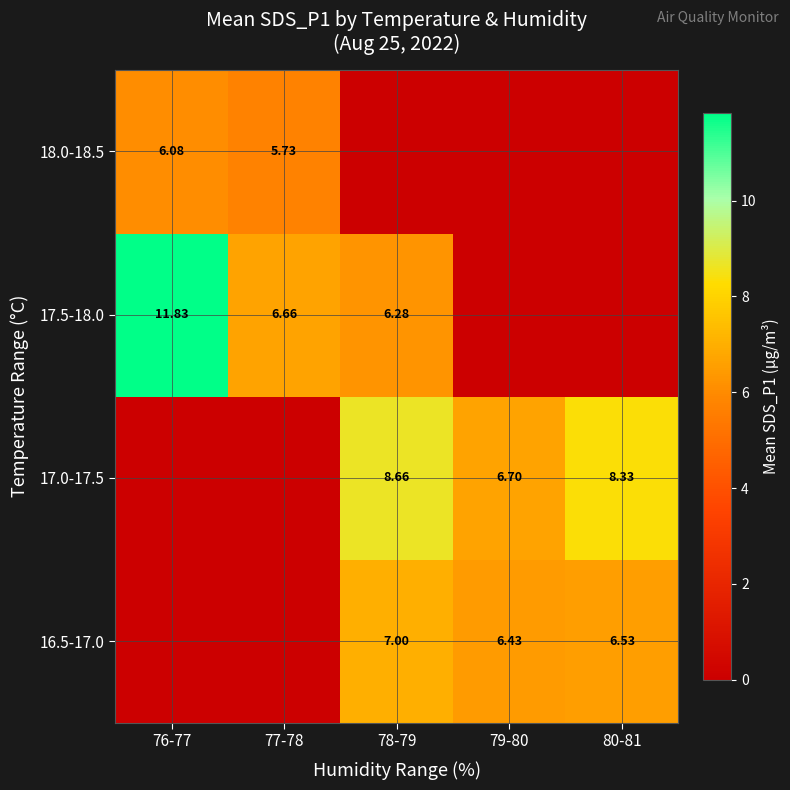

Rank the categories by 17.5-18.0 value from highest to lowest.

76-77, 77-78, 78-79, 79-80, 80-81